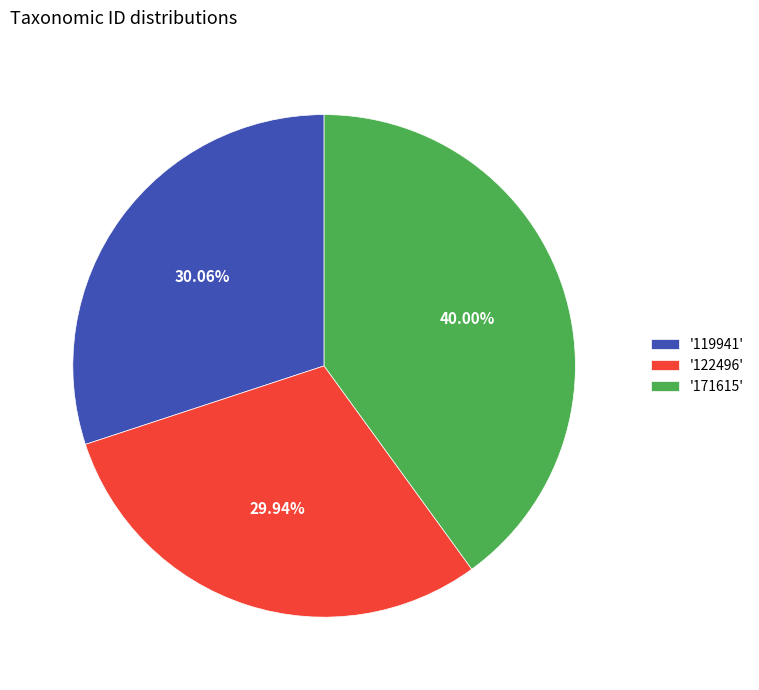

Approximately how many times larger is the value at '122496' compared to '119941'?

1.0